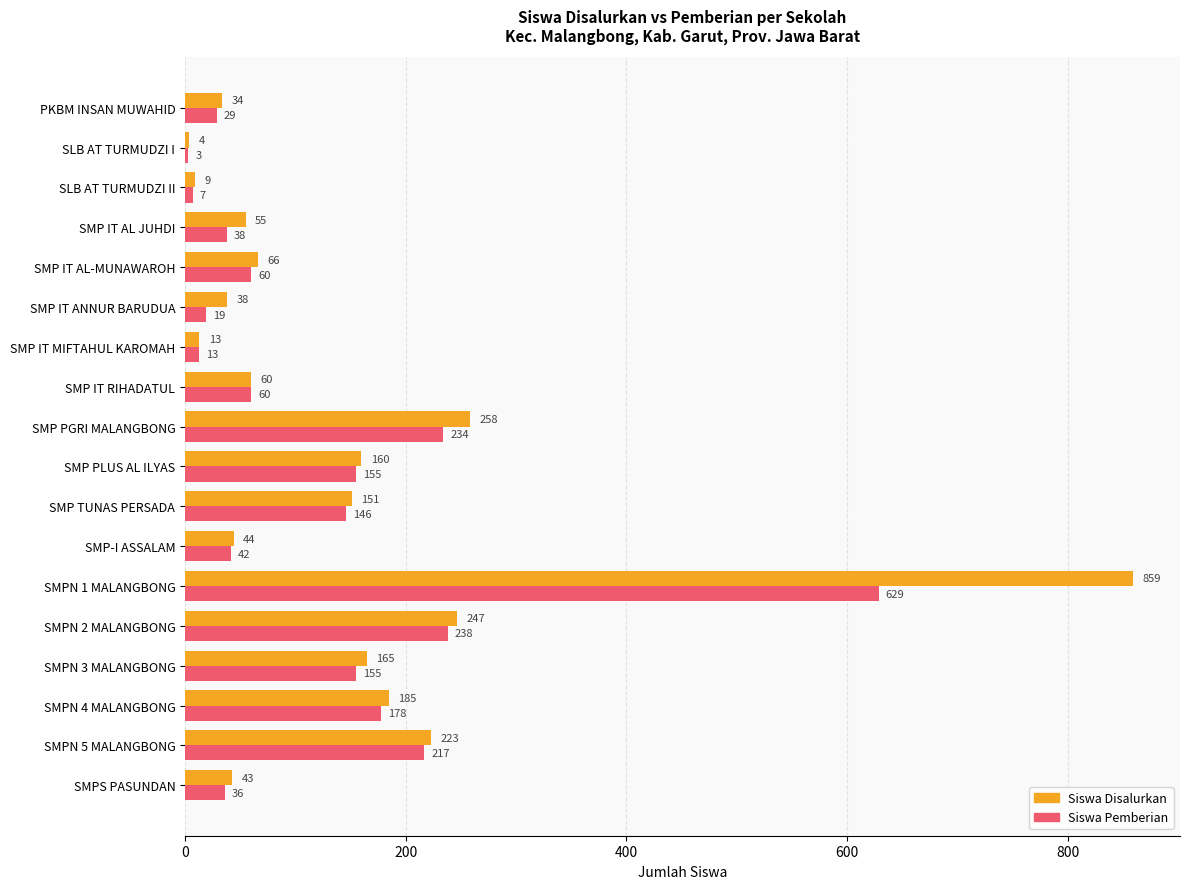

At which category is the sum across all series the highest?

SMPN 1 MALANGBONG